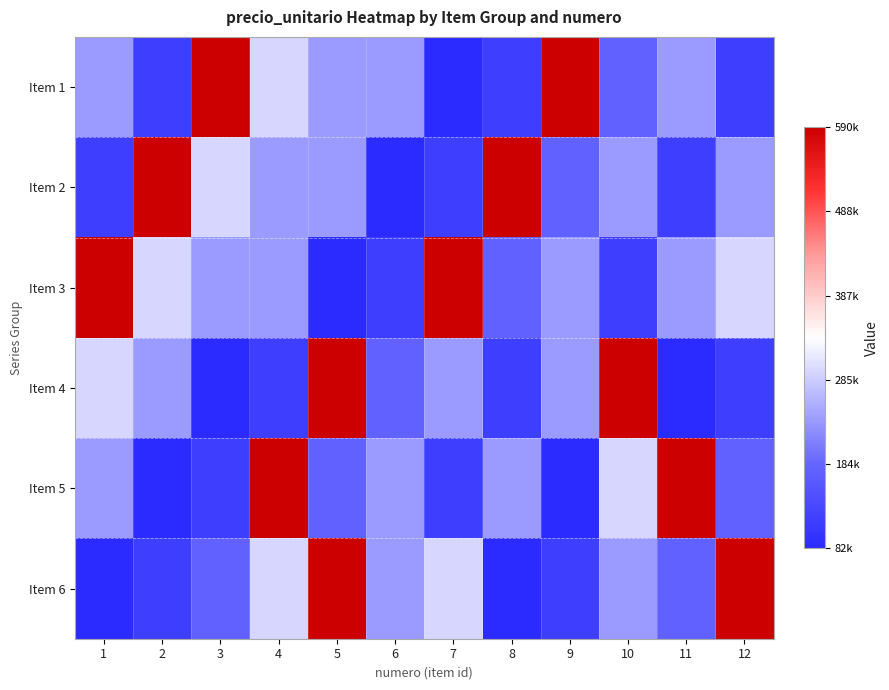

Reading left to right, extract all data points from this chart.

Item 1: 1=236000	2=118000	3=590000	4=295000	5=236000	6=236000	7=82500	8=118000	9=590000	10=177000	11=236000	12=118000
Item 2: 1=118000	2=590000	3=295000	4=236000	5=236000	6=82500	7=118000	8=590000	9=177000	10=236000	11=118000	12=236000
Item 3: 1=590000	2=295000	3=236000	4=236000	5=82500	6=118000	7=590000	8=177000	9=236000	10=118000	11=236000	12=295000
Item 4: 1=295000	2=236000	3=82500	4=118000	5=590000	6=177000	7=236000	8=118000	9=236000	10=590000	11=82500	12=118000
Item 5: 1=236000	2=82500	3=118000	4=590000	5=177000	6=236000	7=118000	8=236000	9=82500	10=295000	11=590000	12=177000
Item 6: 1=82500	2=118000	3=177000	4=295000	5=590000	6=236000	7=295000	8=82500	9=118000	10=236000	11=177000	12=590000